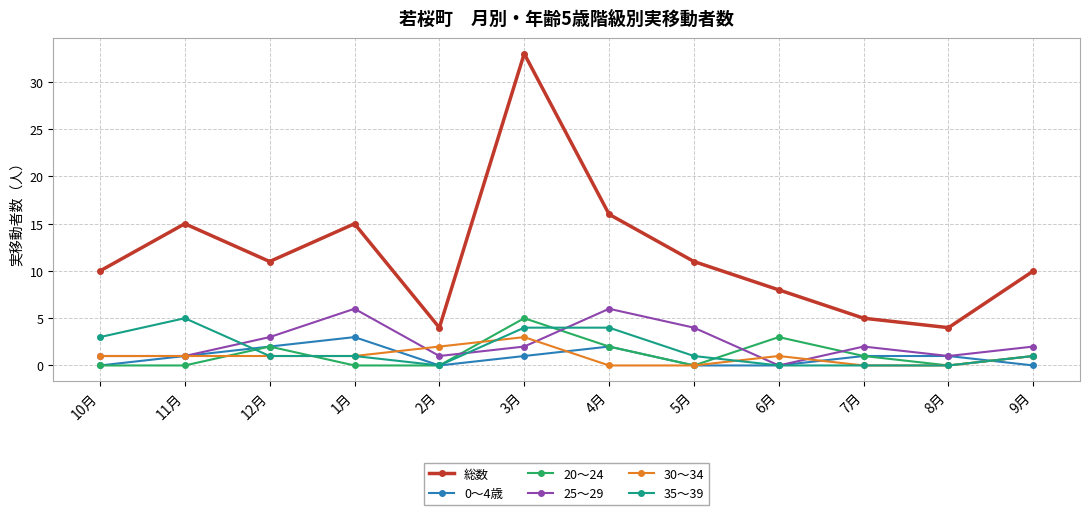

True or false: 総数 has a value of 11 at 12月.

True